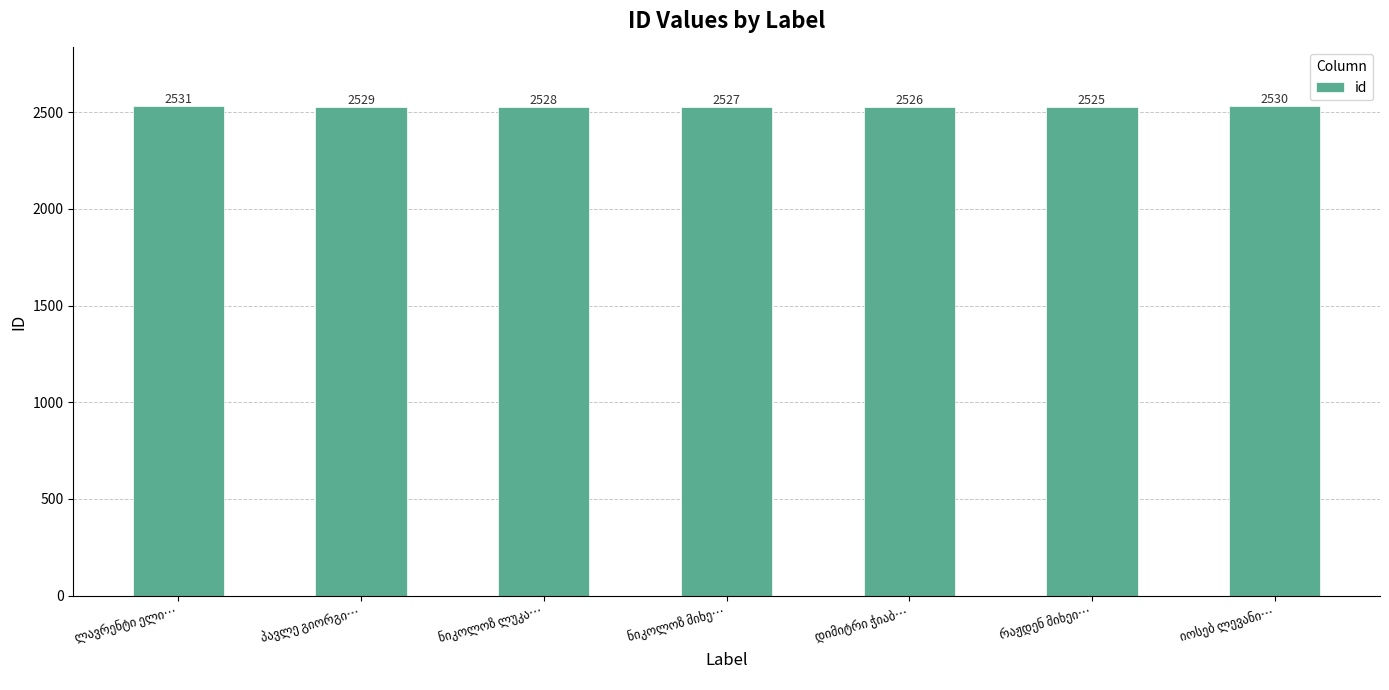

How many bars are there in total?

7